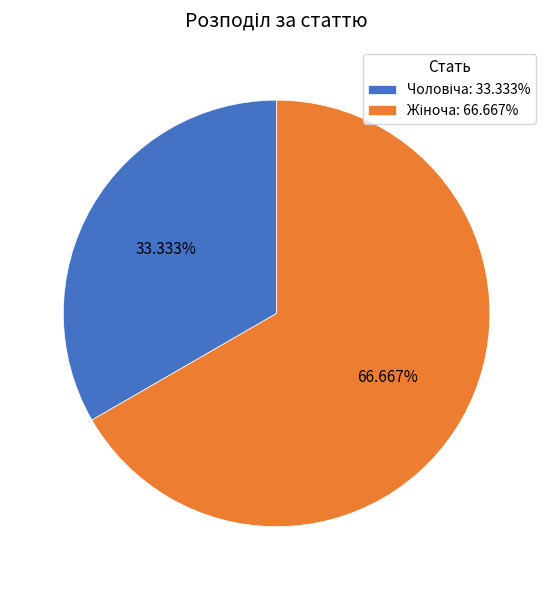

Does any single category account for the majority?

Yes